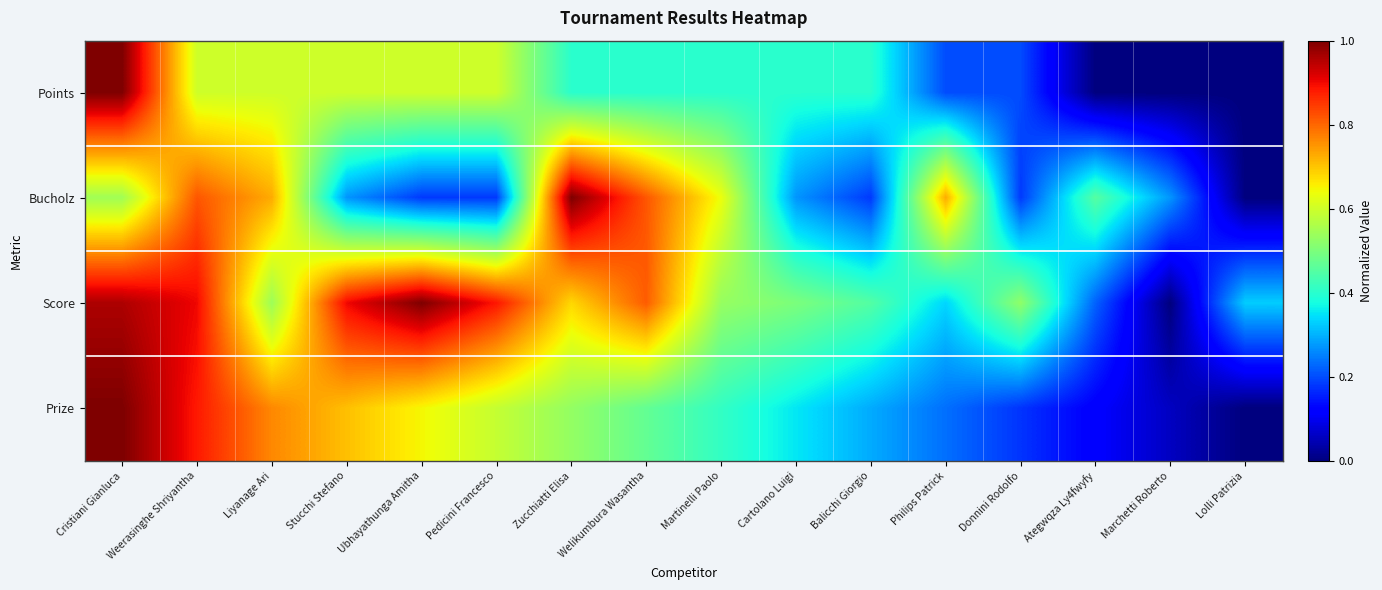

List the series in order of their peak value, highest first.

Points, Bucholz, Score, Prize